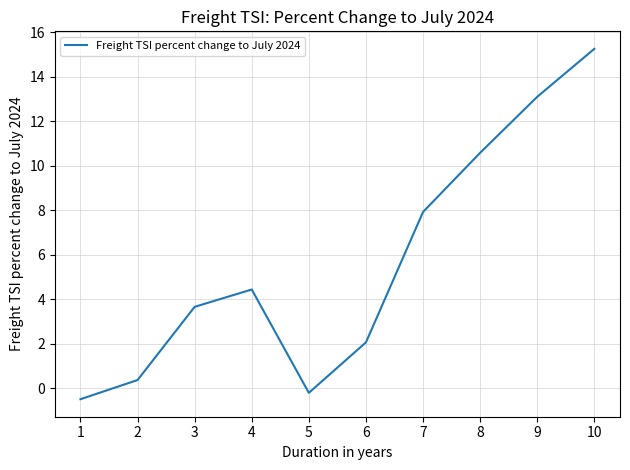

What is the change in value from 5 to 10?

+15.5